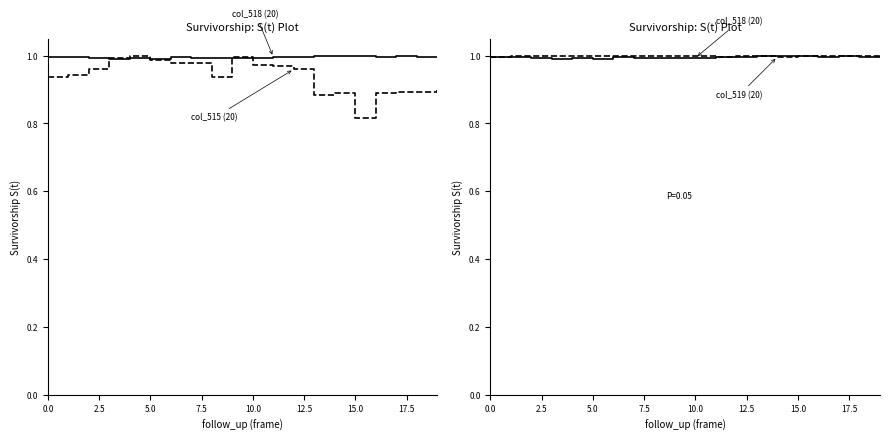

The col_519 (n=20) series shows 0.7 at 14. True or false?

False